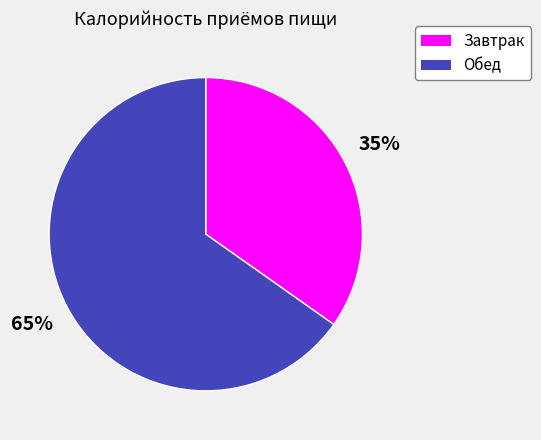

Is the sum of Обед and Завтрак greater than half?

Yes